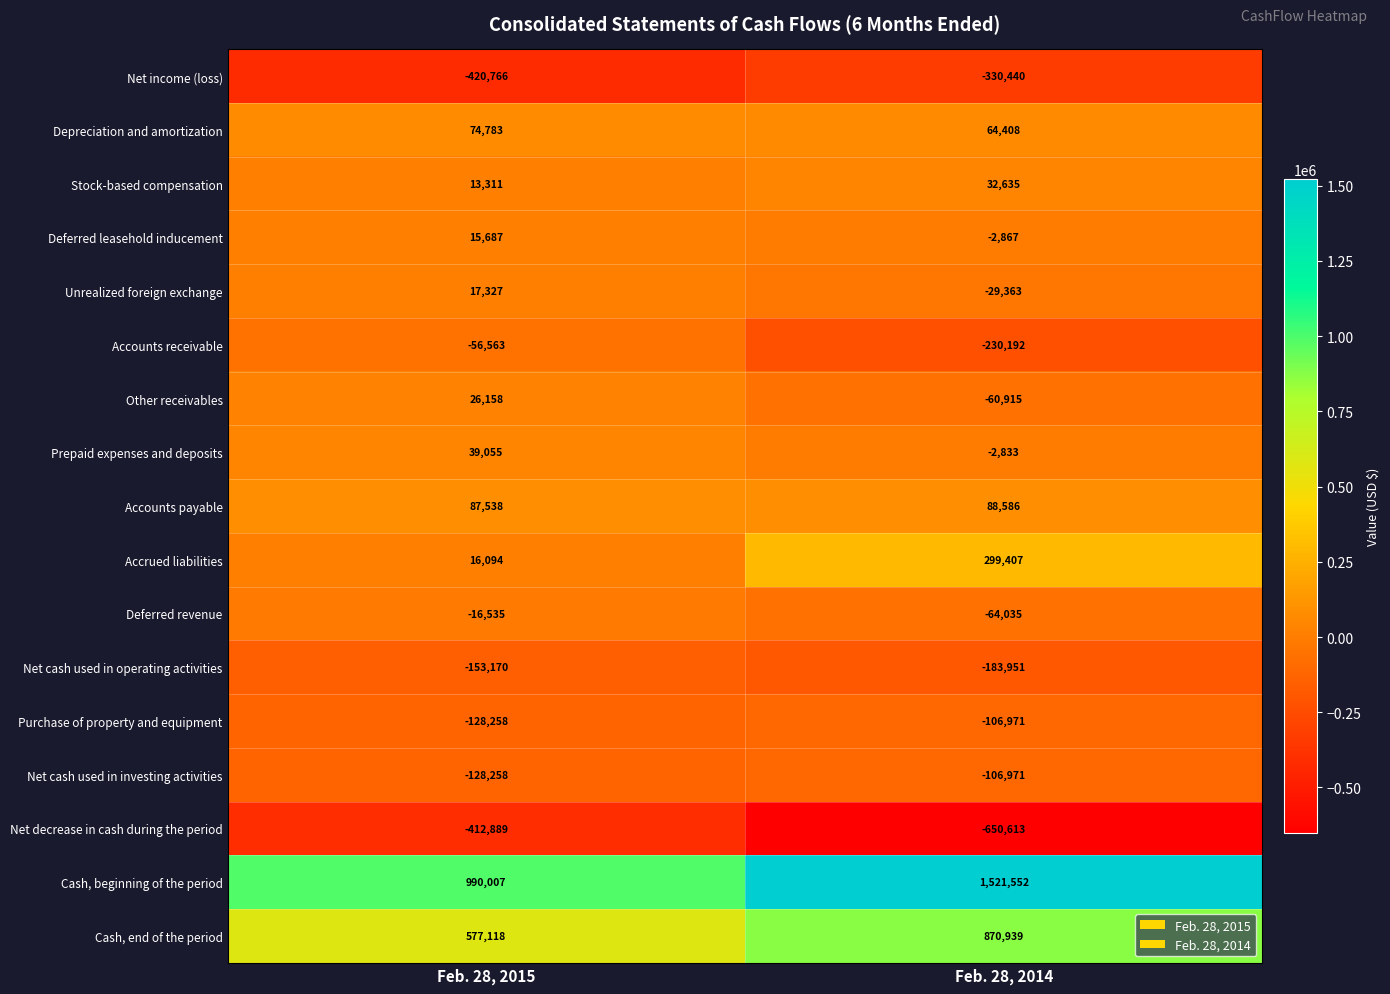

The Accrued liabilities series shows 299407 at Feb. 28, 2014. True or false?

True